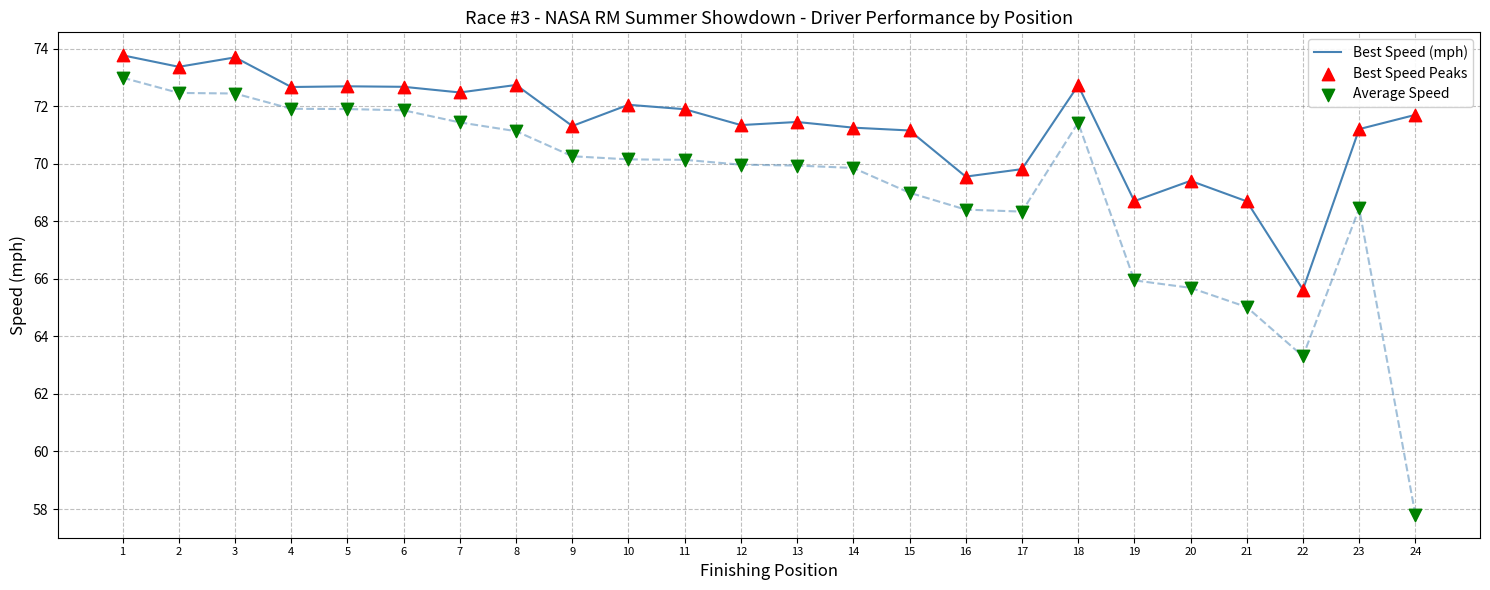

Which series has the largest Y range (max minus min)?

Average Speed